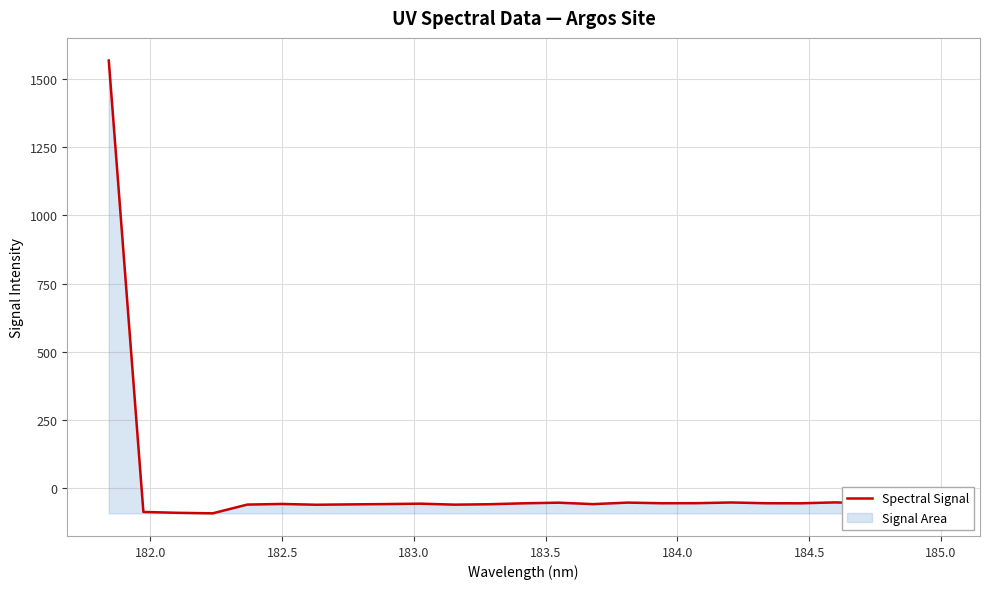

How many lines are shown in the chart?

1